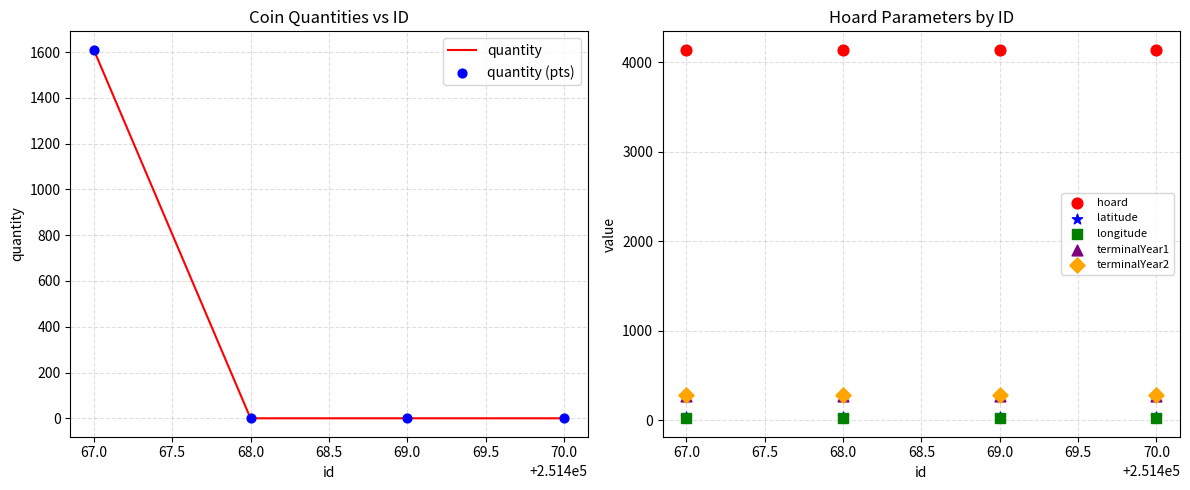

Which series contains the highest Y value?

hoard